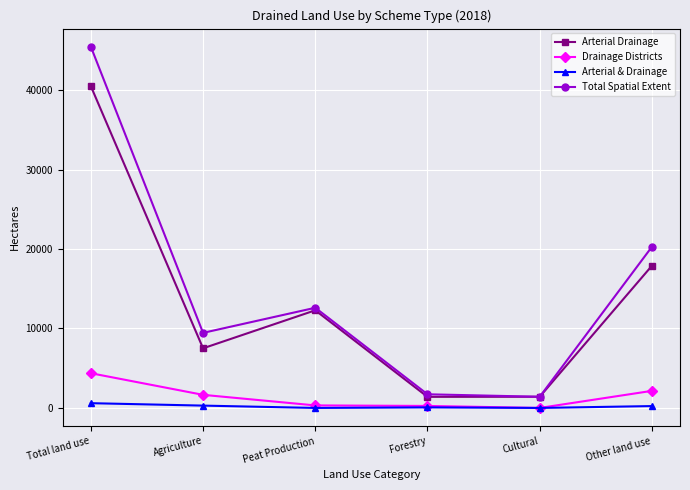

True or false: Arterial Drainage and Drainage Districts intersect in this chart.

False